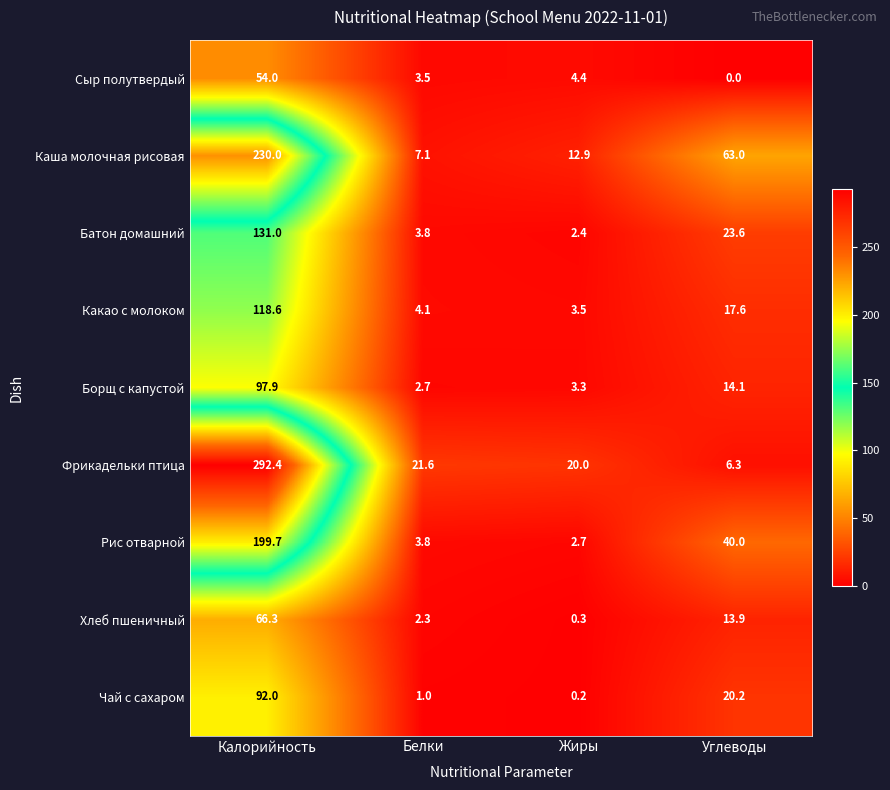

At which category does the chart reach its peak across all series?

Калорийность